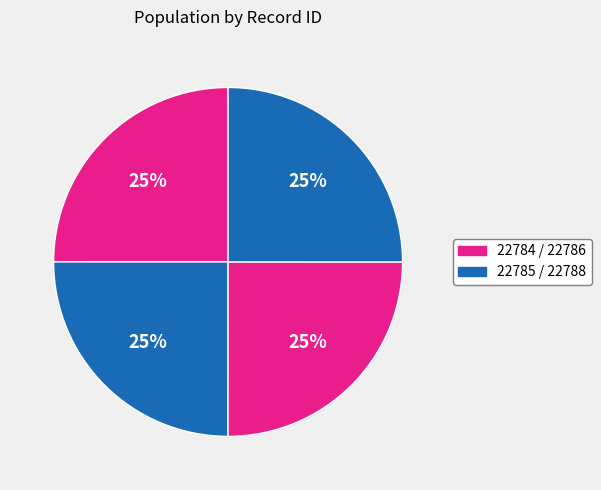

What is the smallest slice in the pie chart?

22784